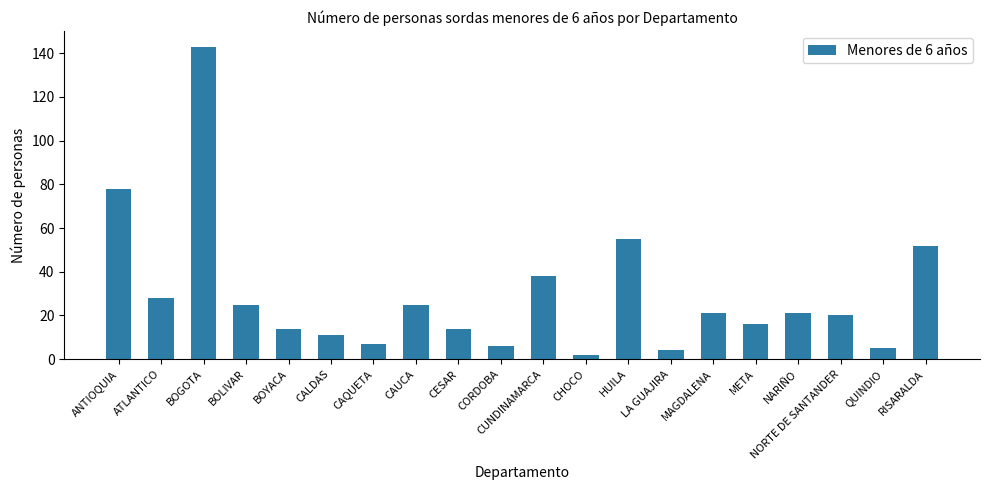

How many data points does each series have?

20